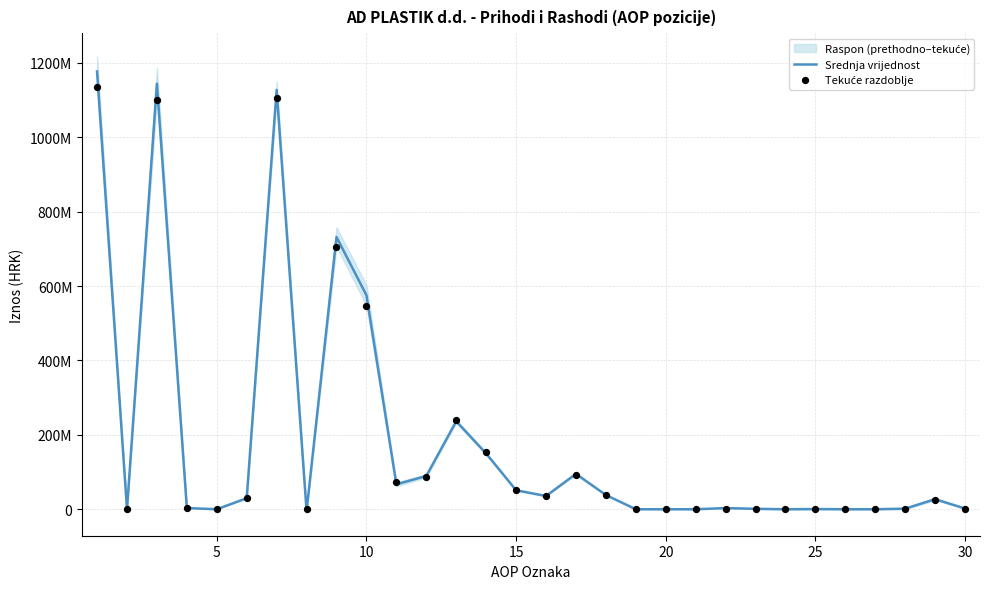

Which series has the largest total across all categories?

Srednja vrijednost